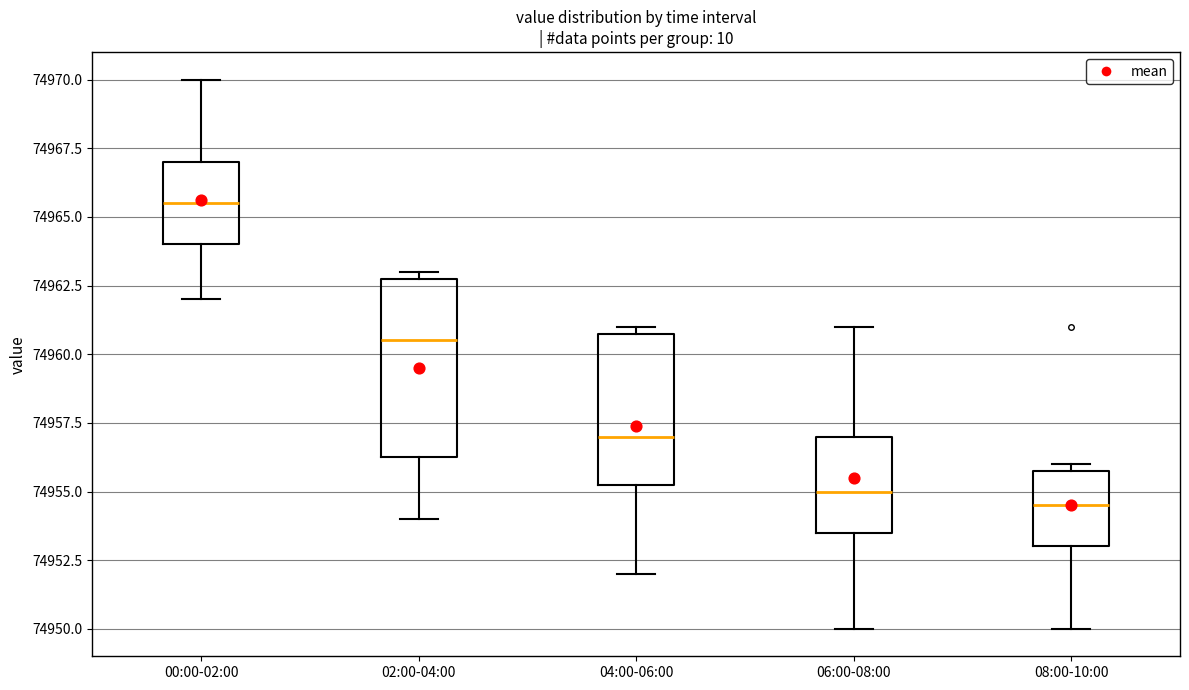

Where is the upper edge of the box for 00:00-02:00 on the y-axis? The values are not printed on the chart, so give them approximately, as read against the axis.

74967.0